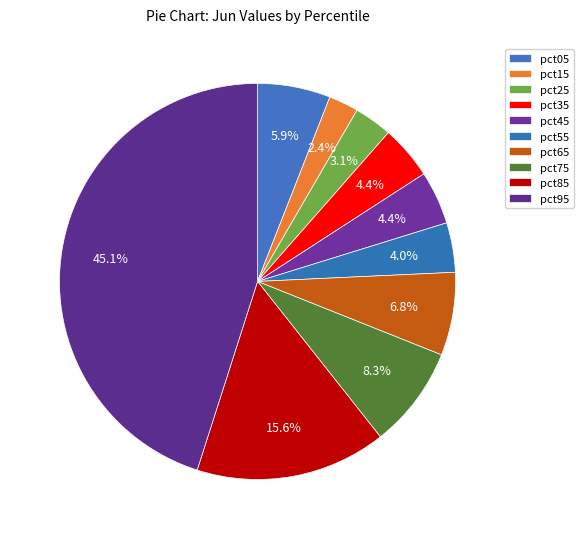

Count the number of slices in the pie.

10